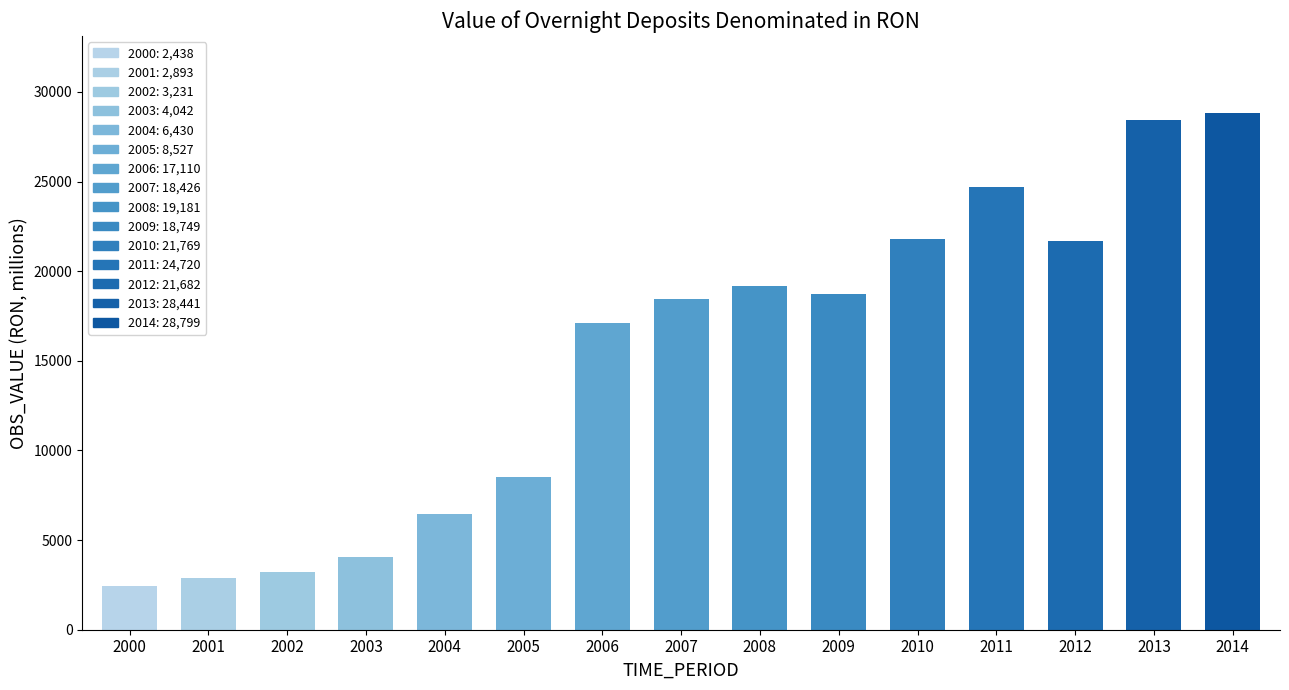

What is the change in value from 2001 to 2009?

+15856.2